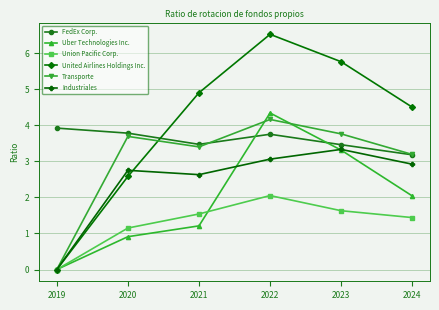

True or false: Uber Technologies Inc. and FedEx Corp. cross at least once.

True